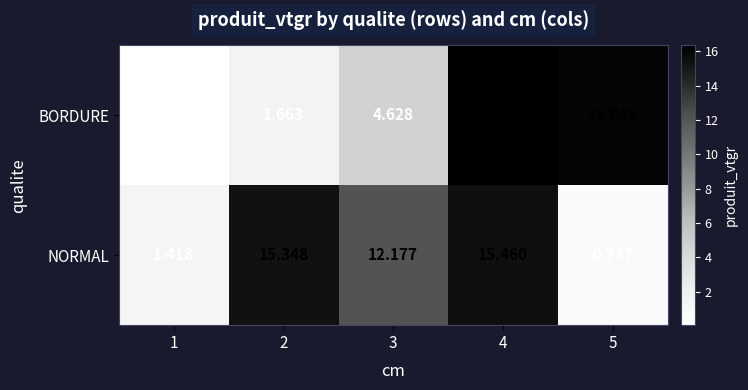

Which series changed the most between 2 and 5?

NORMAL